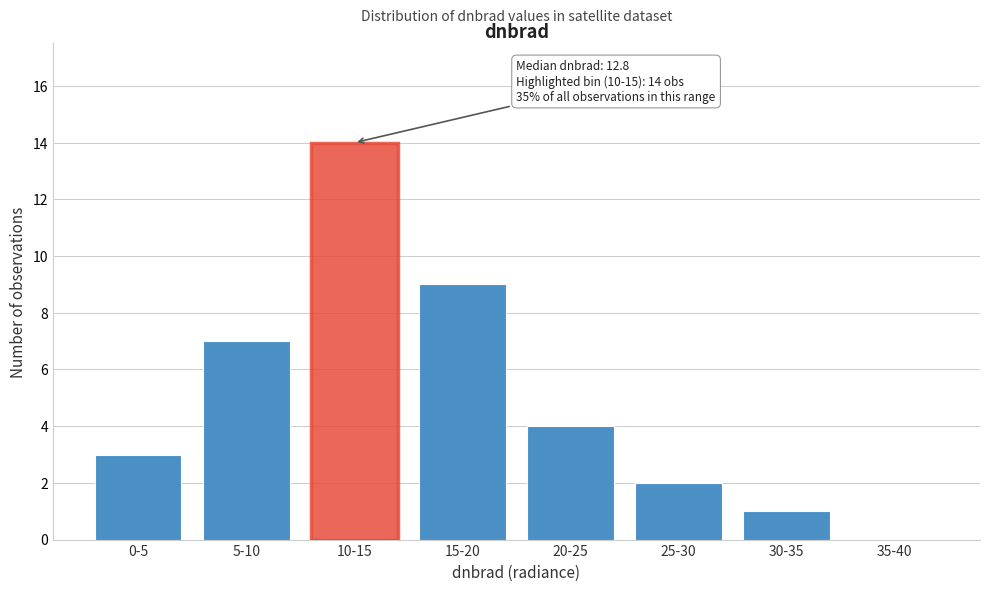

Reading left to right, extract all data points from this chart.

0-5=3	5-10=7	10-15=14	15-20=9	20-25=4	25-30=2	30-35=1	35-40=0